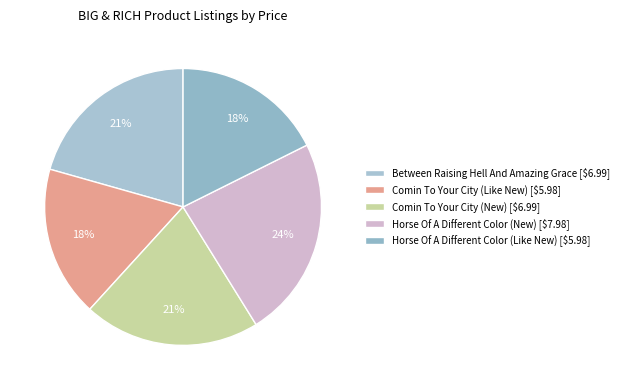

Rank the categories by value from lowest to highest.

Comin To Your City (Like New), Horse Of A Different Color (Like New), Between Raising Hell And Amazing Grace, Comin To Your City (New), Horse Of A Different Color (New)